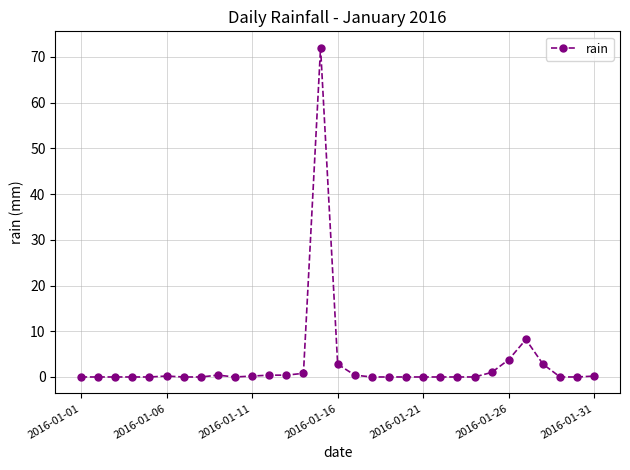

What is the greatest value displayed?

72.0